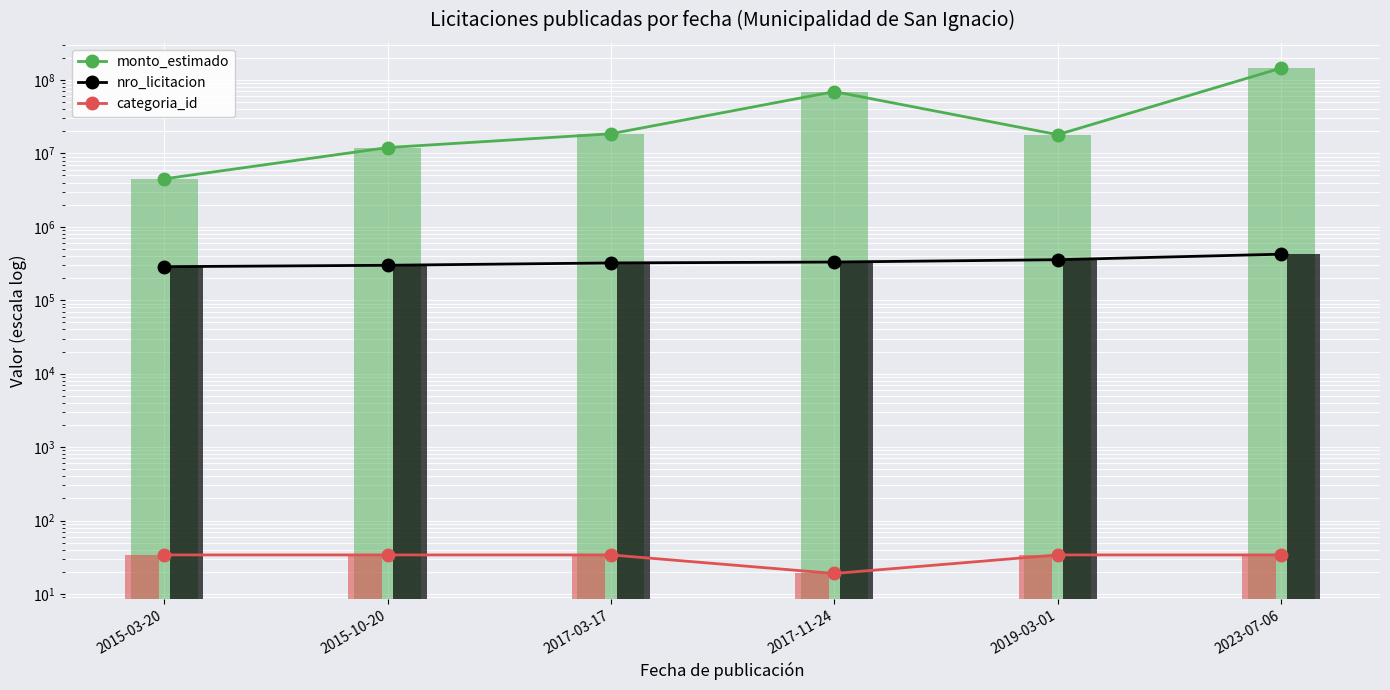

At which category is the sum across all series the highest?

2023-07-06